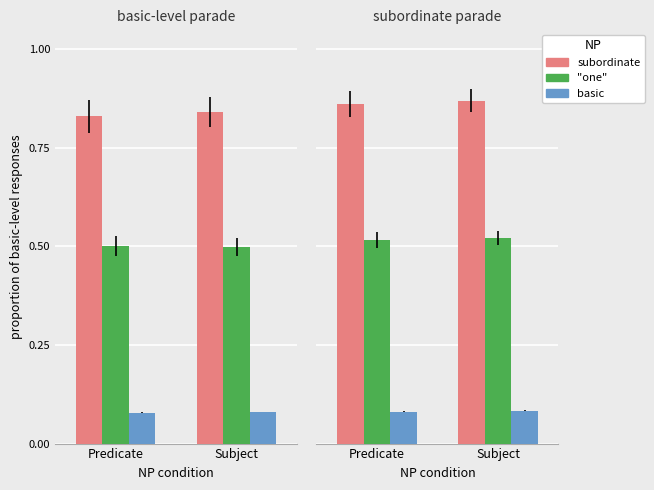

Rank the series at Subject from lowest to highest value.

basic, "one", subordinate